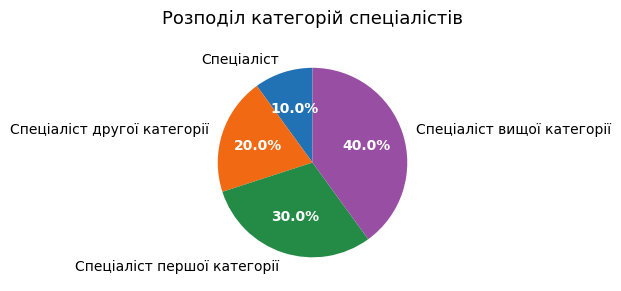

Count the number of slices in the pie.

4